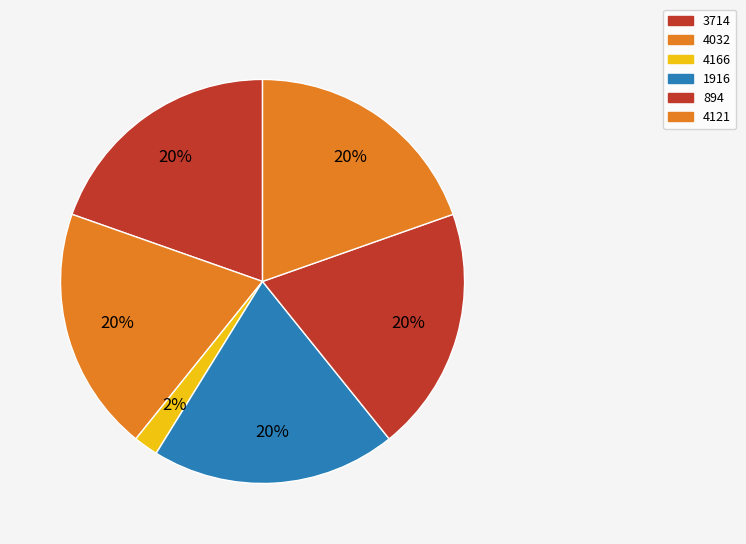

Does 4121 account for over 50% of the chart?

No